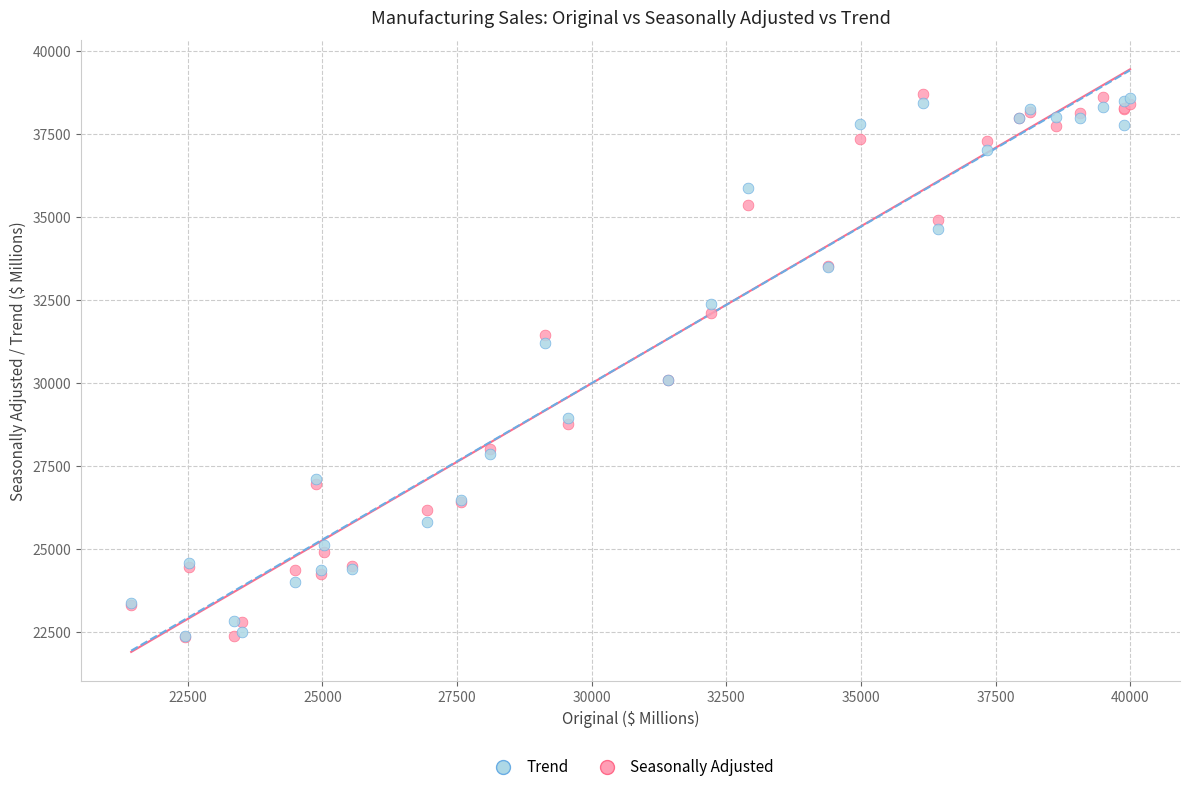

What are all the series names shown in the legend?

Trend, Seasonally Adjusted